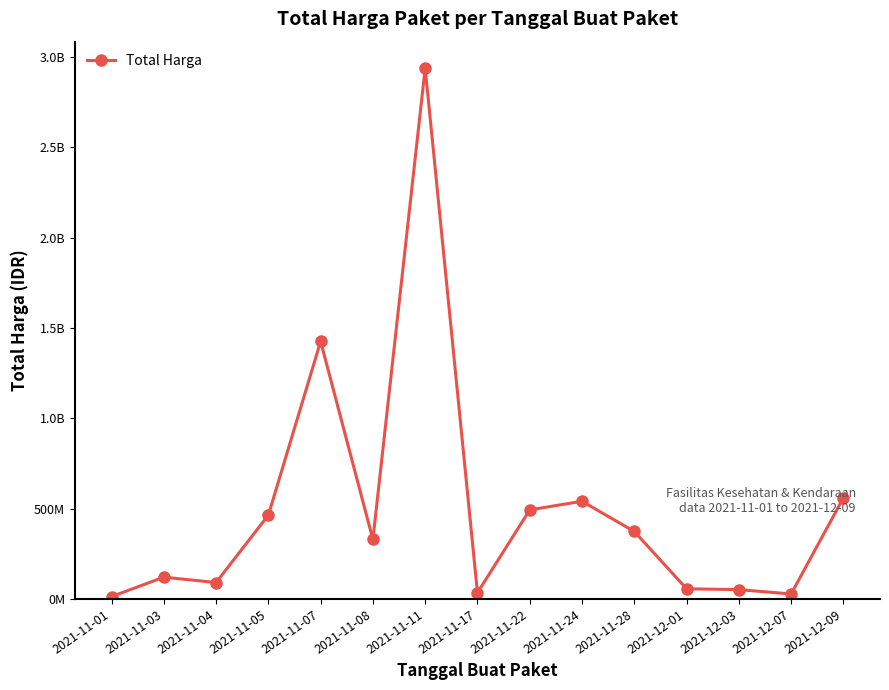

What is the smallest value displayed?

12787500